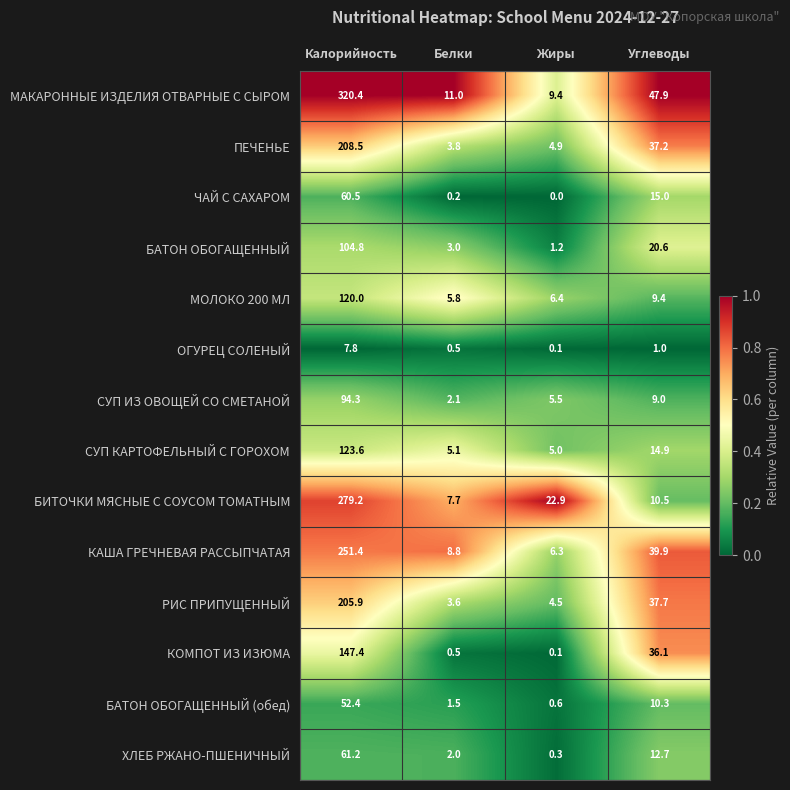

What is the total value across all series at Жиры?

67.2